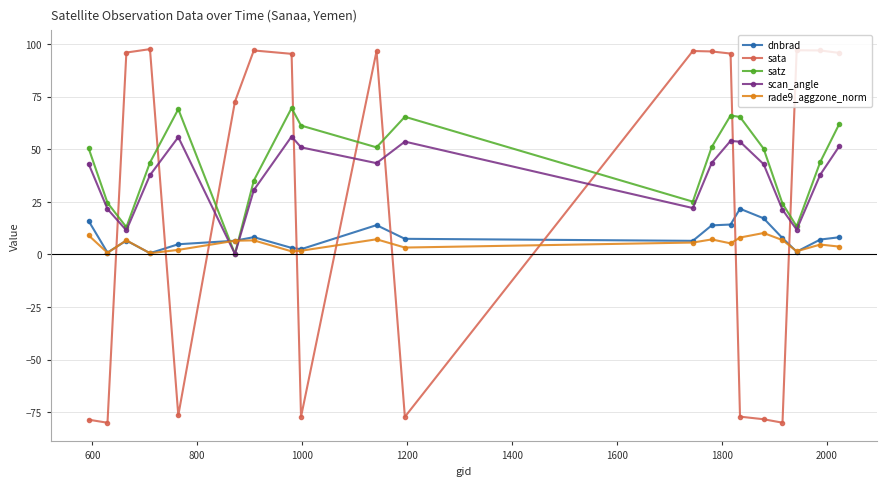

After their last crossing, which series has the higher values: rade9_aggzone_norm or scan_angle?

scan_angle